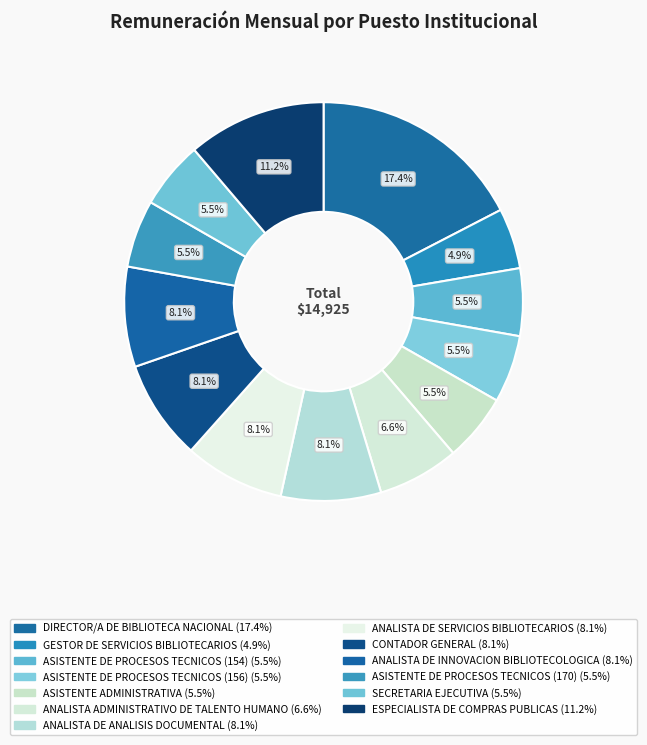

Is there any slice that represents more than half of the pie?

No